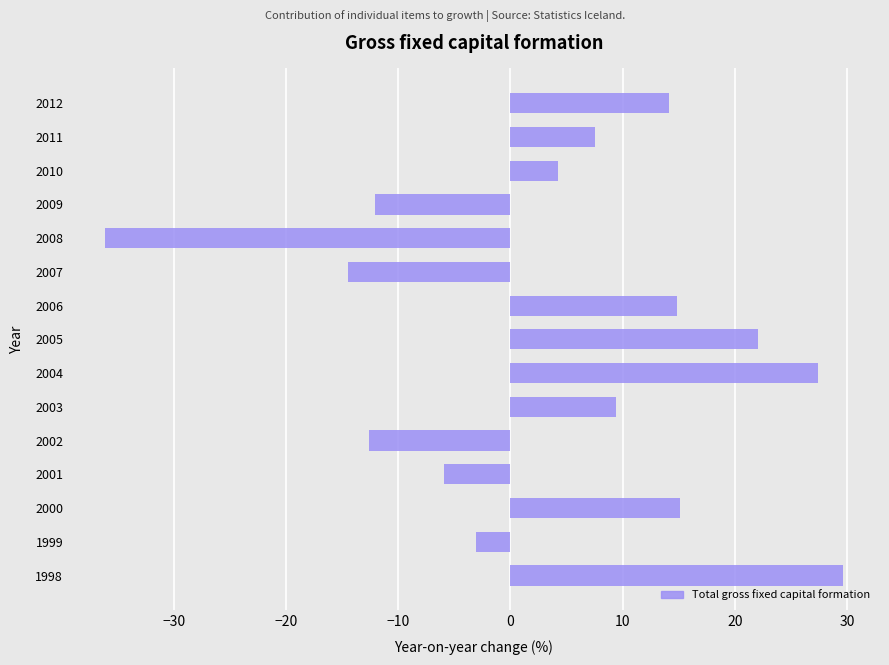

What is the difference between the values at 2001 and 2002?

6.7